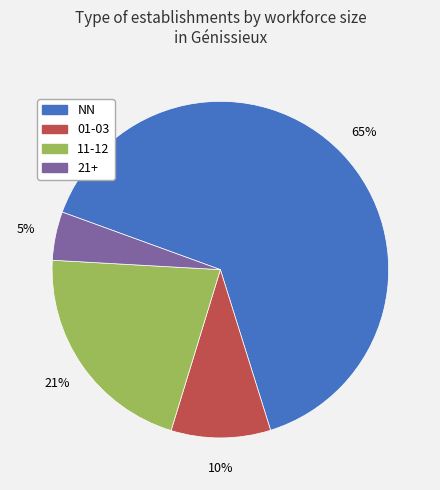

How many segments does this pie chart have?

4